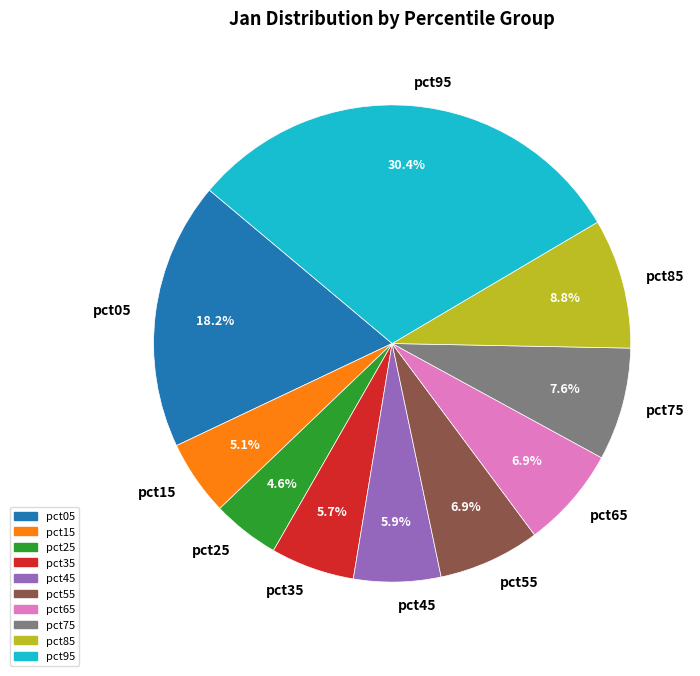

What percentage is NOT represented by pct15?

94.9%